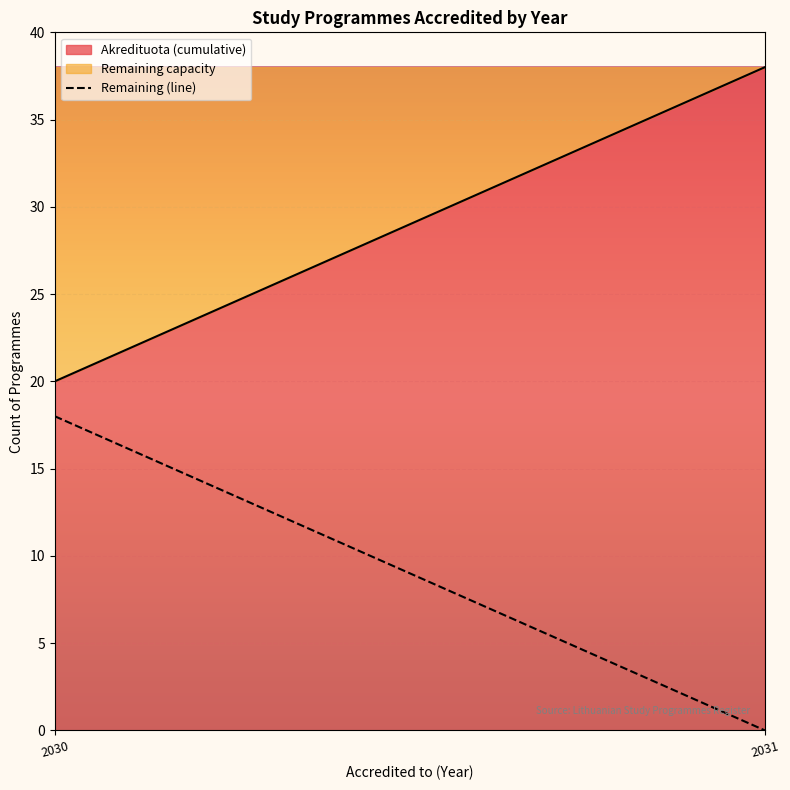

At which label is the value closest to 9?

2030